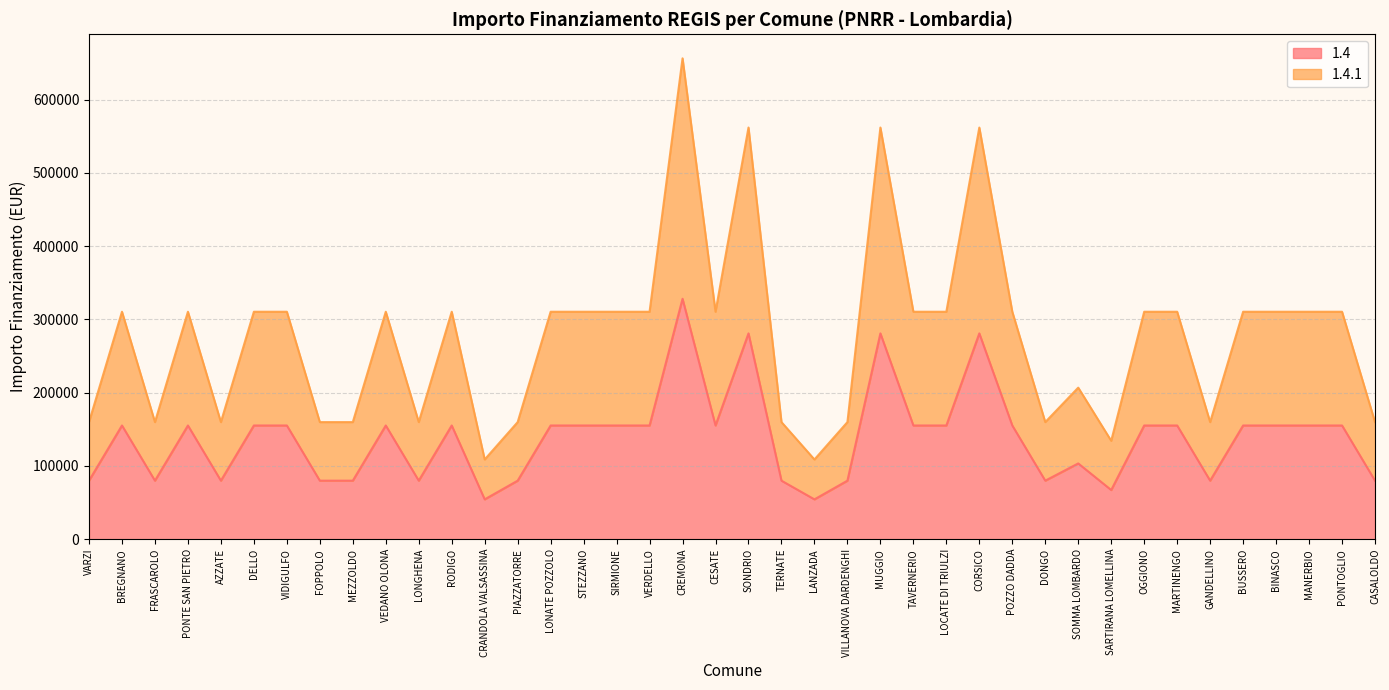

What is the sum of the 1.4 values at RODIGO and OGGIONO?

310468